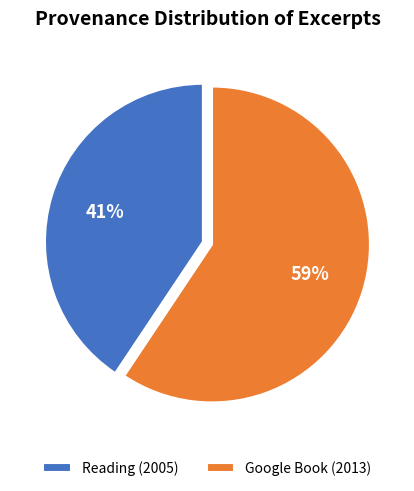

How many segments does this pie chart have?

2